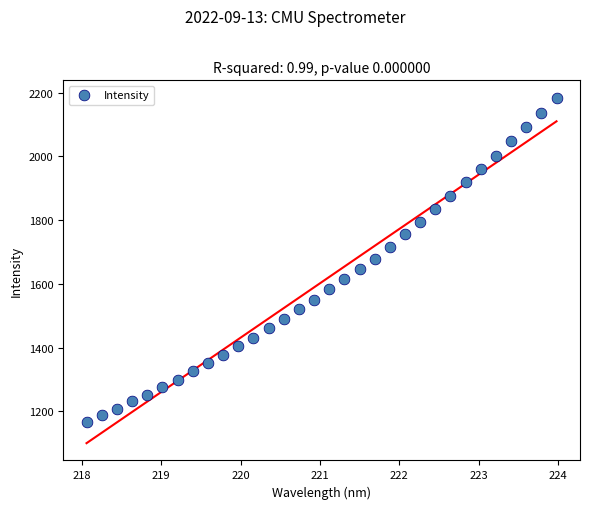

What is the range of X values (max minus min)?

5.9